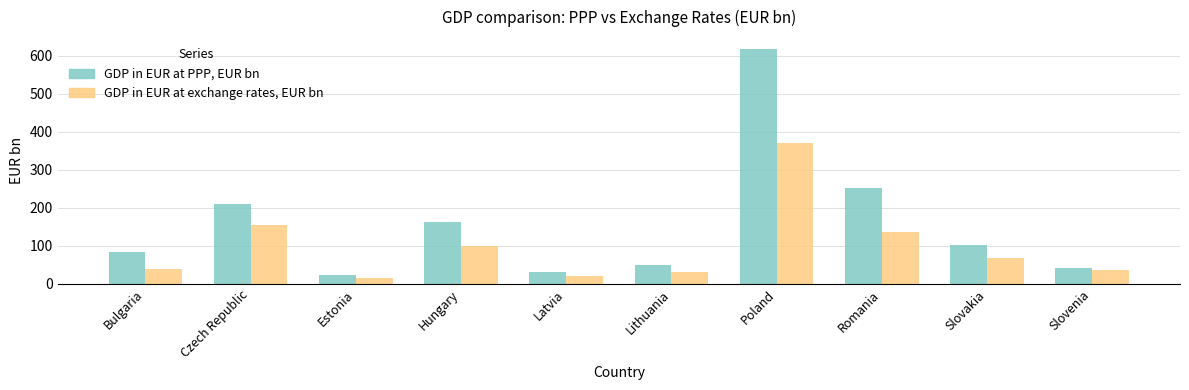

At which label is GDP in EUR at exchange rates, EUR bn closest to 193?

Czech Republic